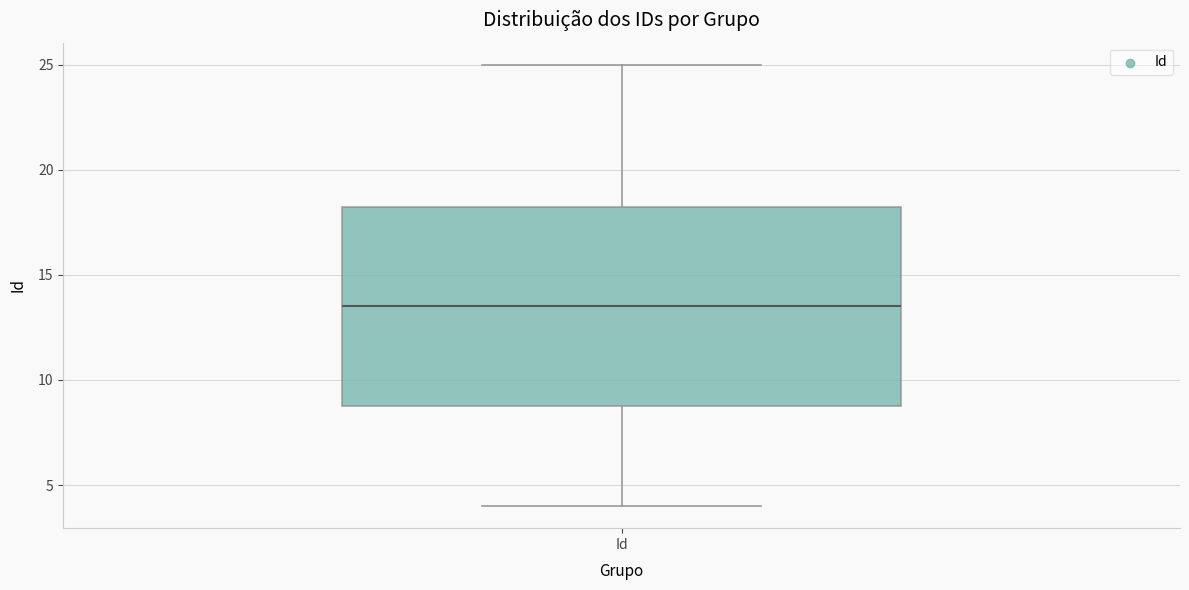

Read this box plot against the y-axis: the position of the median line, the range covered by the box, and the ends of both whiskers. The values are not printed on the chart, so give them approximately, as read against the axis.

median 13.5, box 9.0 to 18.5, whiskers 4.0 to 25.0